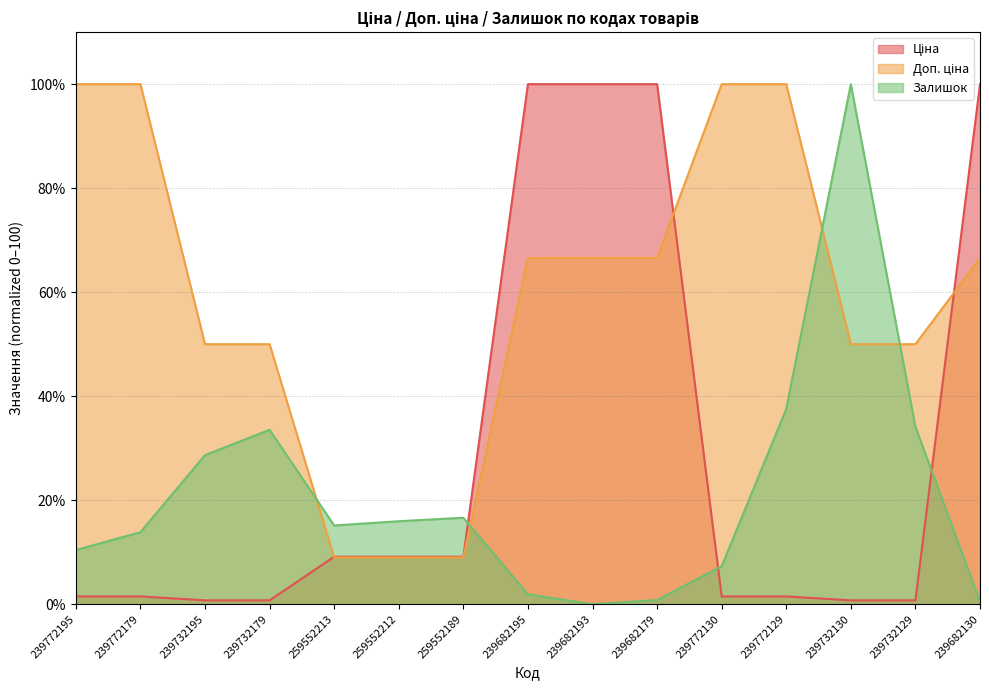

What is the value of the Залишок (line) point at the 13th from the left?

100.0